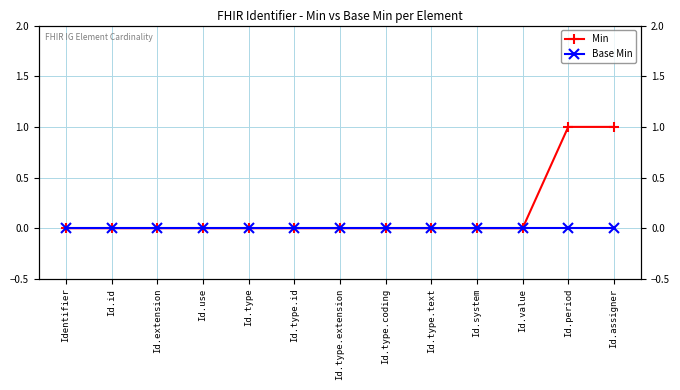

What position from the left is Identifier?

1